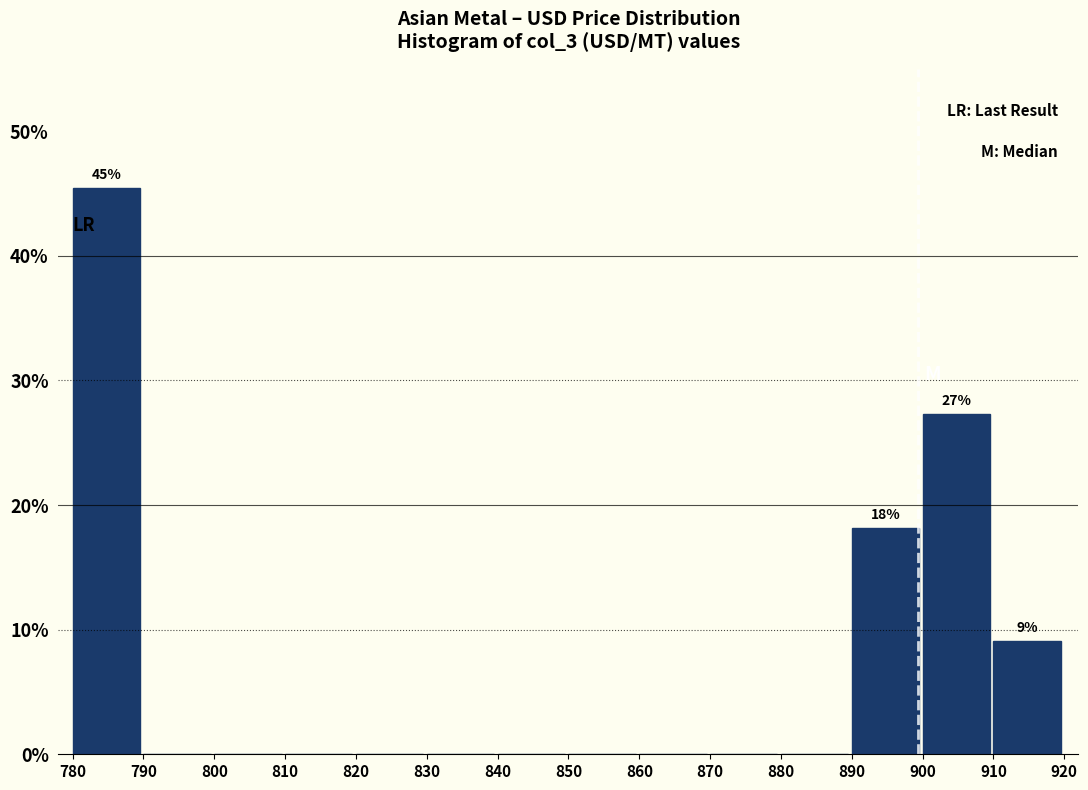

Which range on the x-axis has the tallest bar?

780 to 790